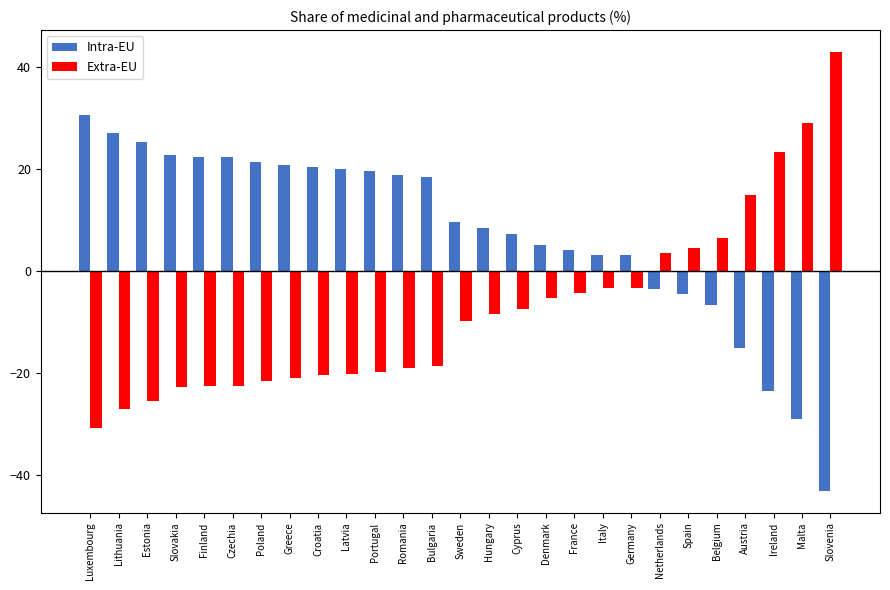

Which series has the largest total across all categories?

Intra-EU